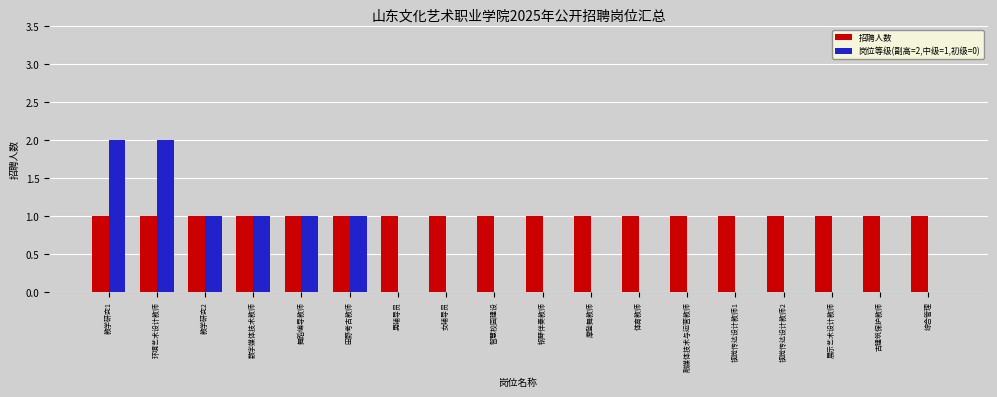

Which series has the largest total across all categories?

招聘人数